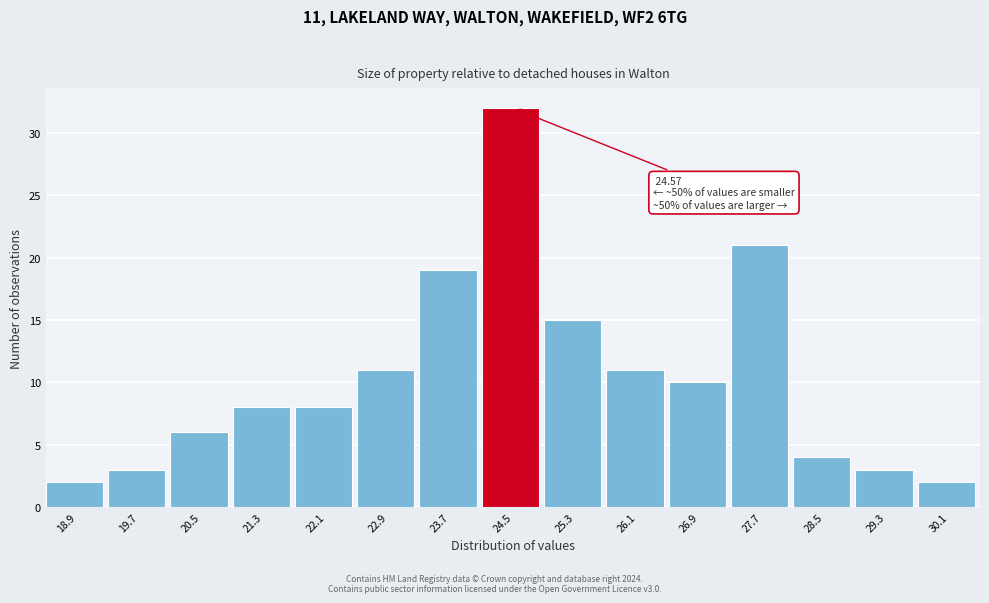

Over which range of the x-axis is the bar tallest?

24.1 to 24.9